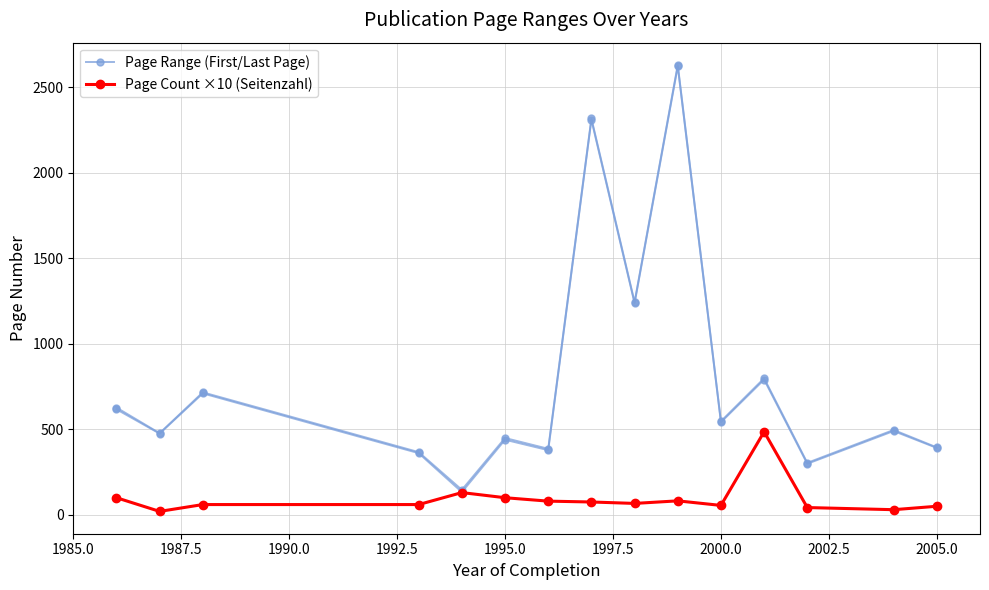

List the series in order of their overall mean, lowest first.

Page Count ×10 (Seitenzahl), Page Range (First/Last Page)